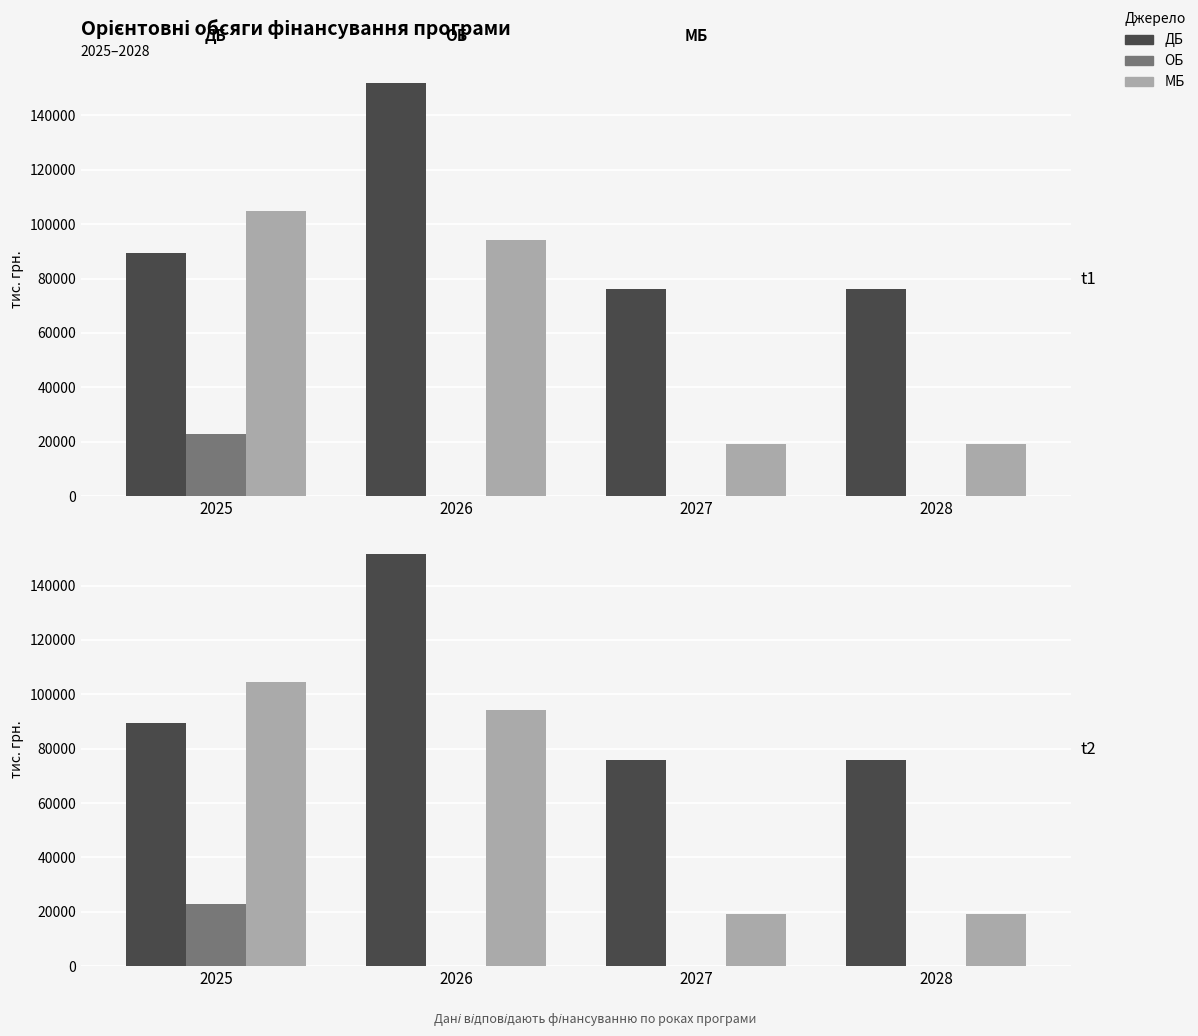

Reading left to right, list all the values displayed in this chart.

ДБ: 89499.0	151793.4	76000.0	76000.0
ОБ: 22952.0	0.0	0.0	0.0
МБ: 104695.1	94196.6	19000.0	19000.0